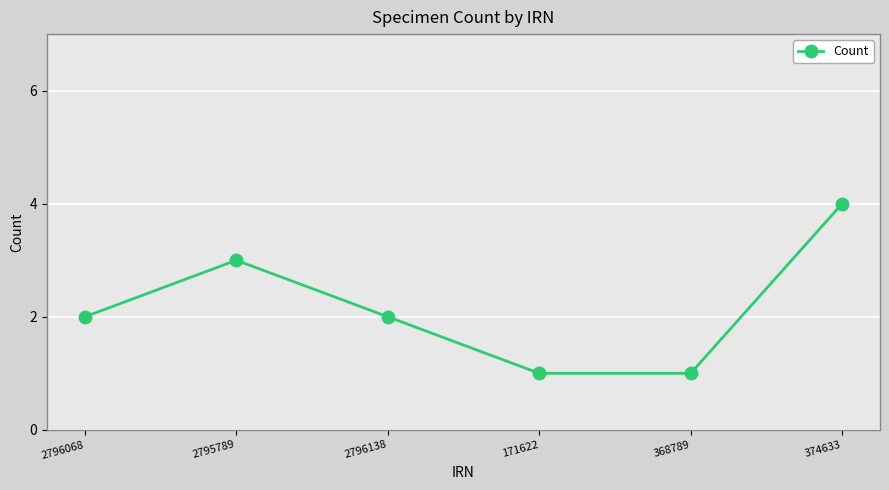

What is the label of the 5th point from the right?

2795789